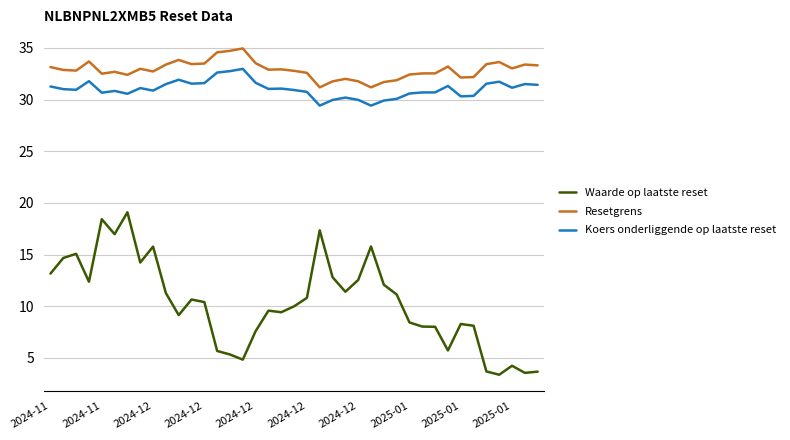

Which series has the widest spread of values?

Waarde op laatste reset